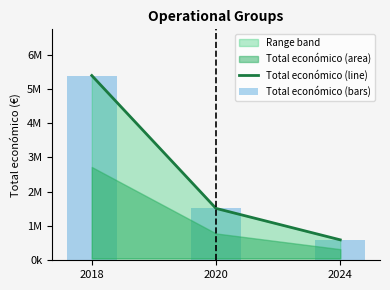

What is the approximate value of Total económico (line) at 2020, to the nearest 10?

1513730